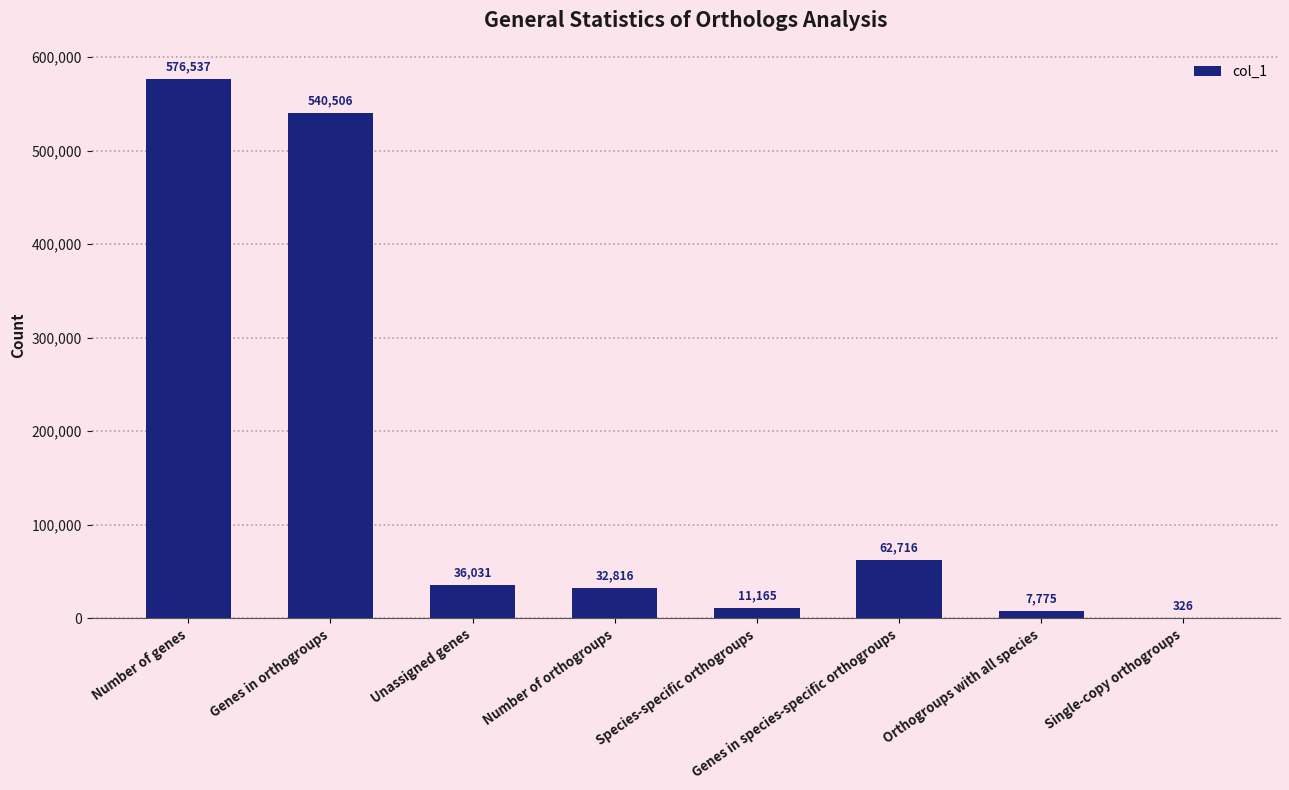

What is the maximum value shown in the chart?

576537